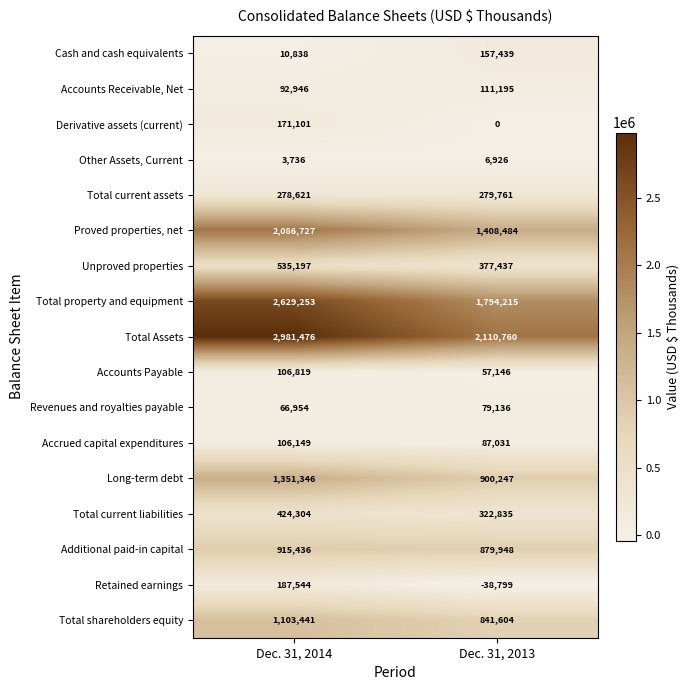

Which series changed the most between Dec. 31, 2014 and Dec. 31, 2013?

Total Assets